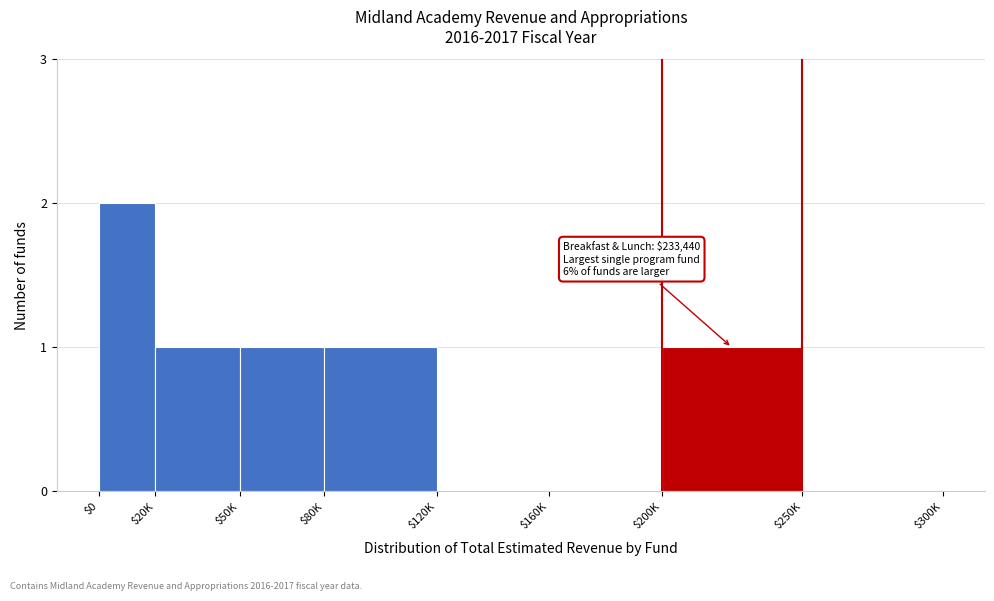

Which label corresponds to the largest value in the chart?

$0